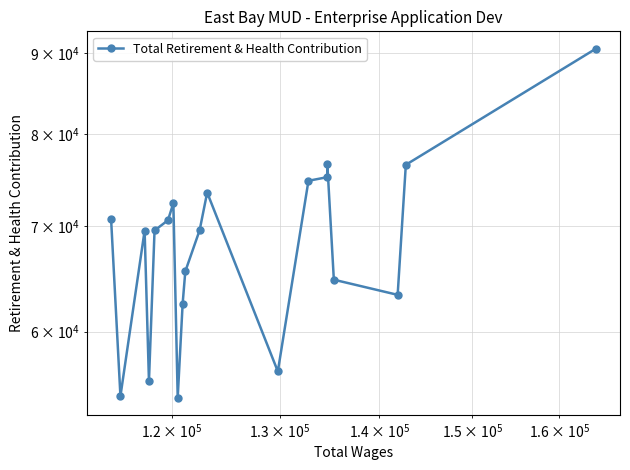

How many interior local valleys (lower than both neighbors) does the data have?

5